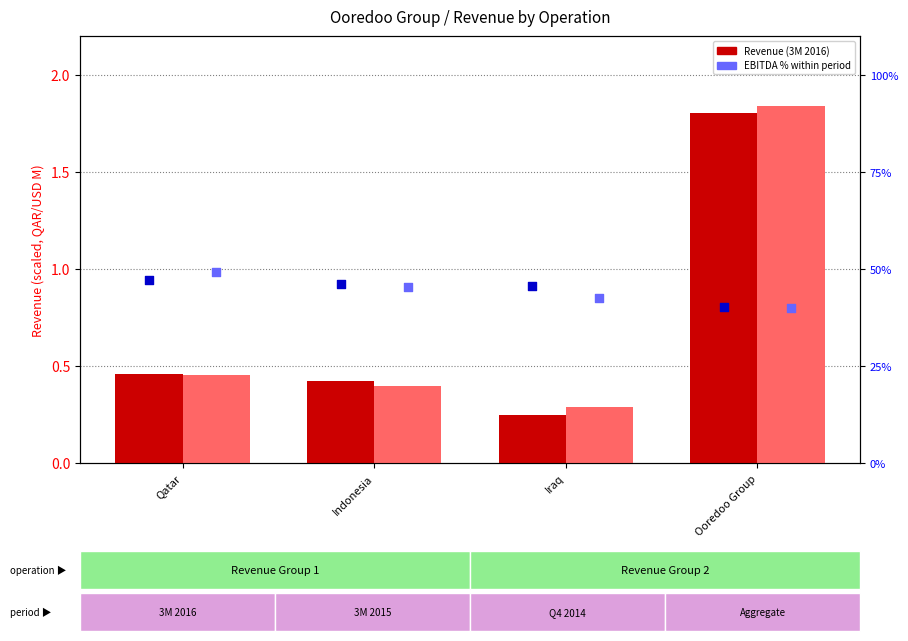

Which series has the widest spread of Y values?

Revenue 3M 2016